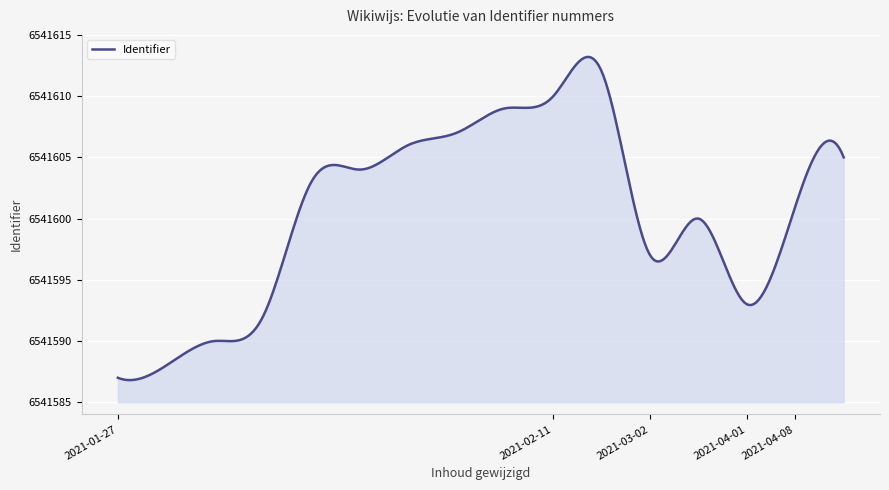

What is the maximum value shown in the chart?

6541613.2